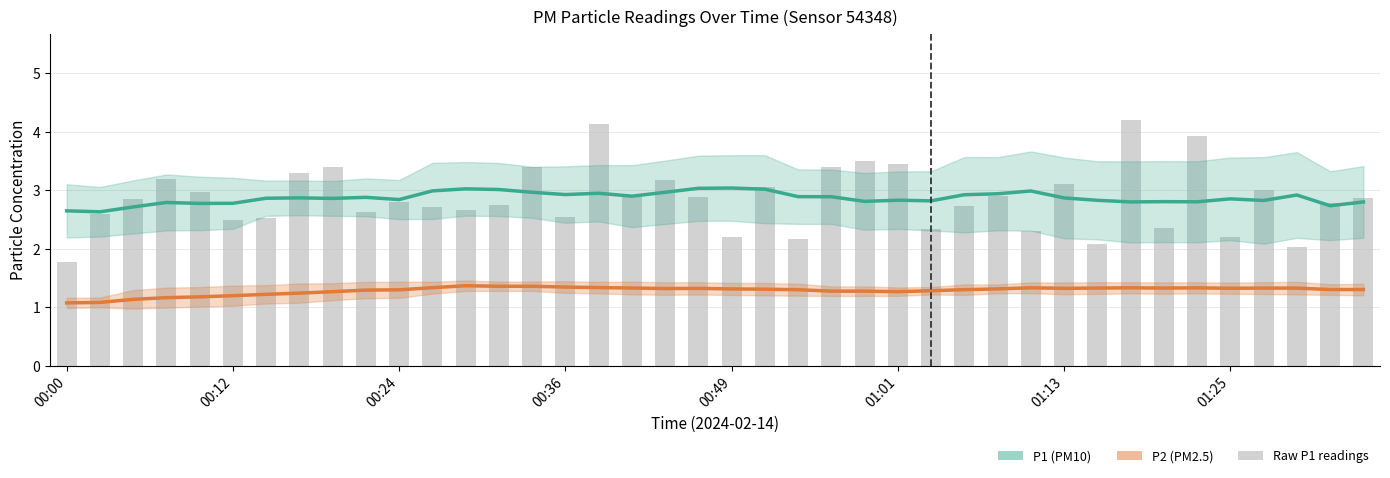

What is the difference between the second highest and second lowest values in the P2 series?

0.3